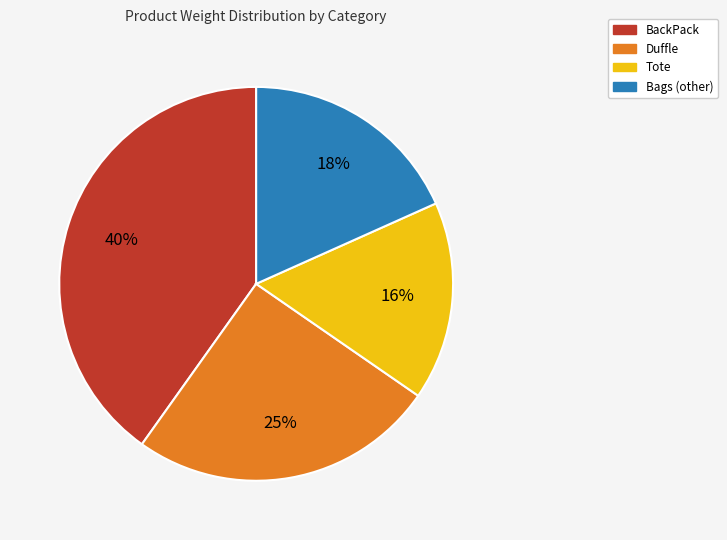

To the nearest percent, what is the difference between the largest and smallest slice percentages?

24%